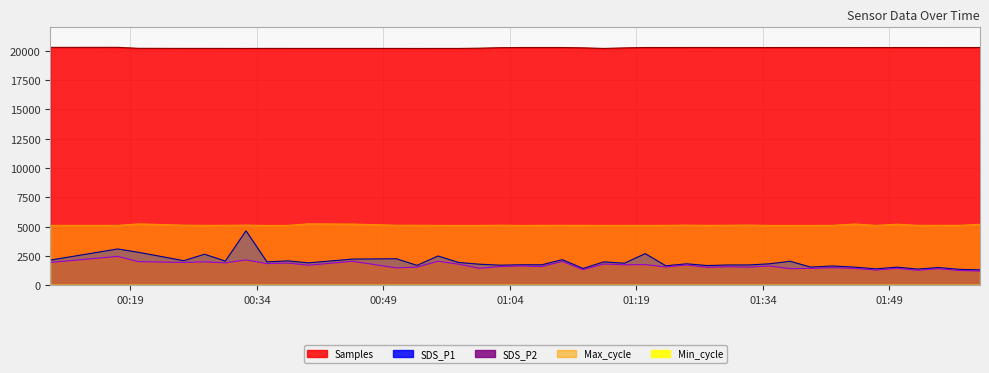

At which label does Max_cycle reach its peak?

2022/11/05 00:40:06